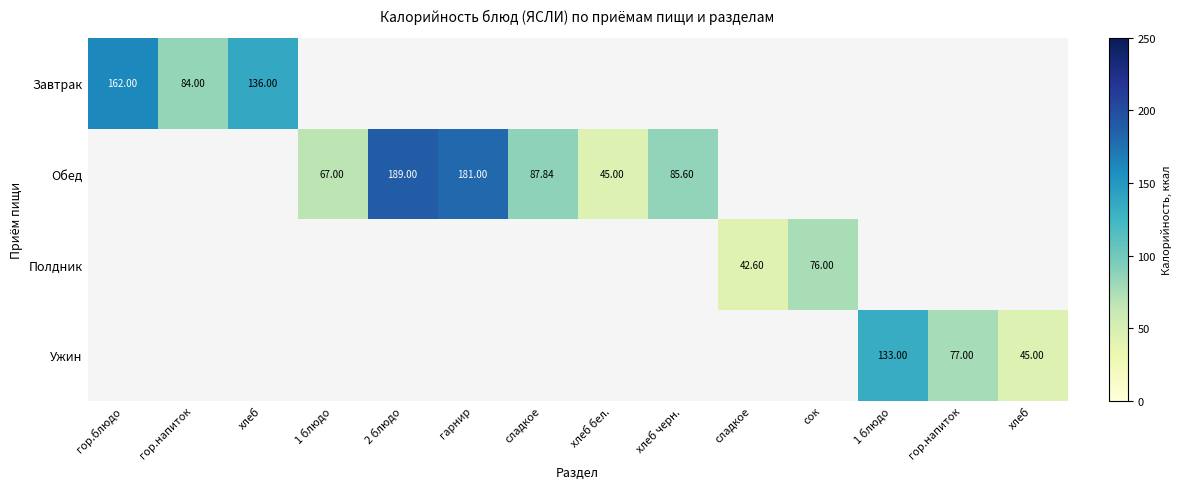

What is the approximate value of Обед at 2 блюдо?

189.0